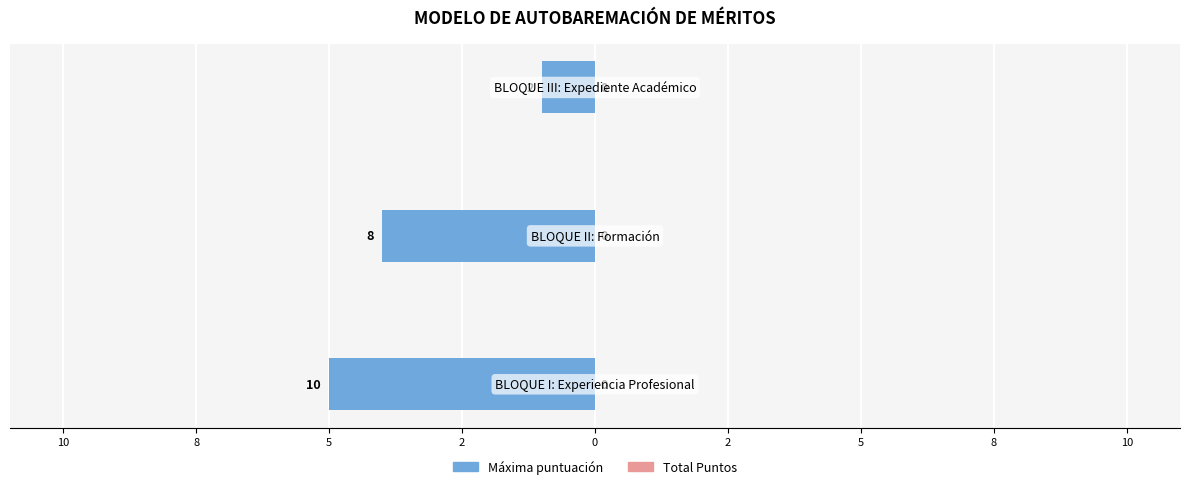

Does the chart contain stacked bars?

No